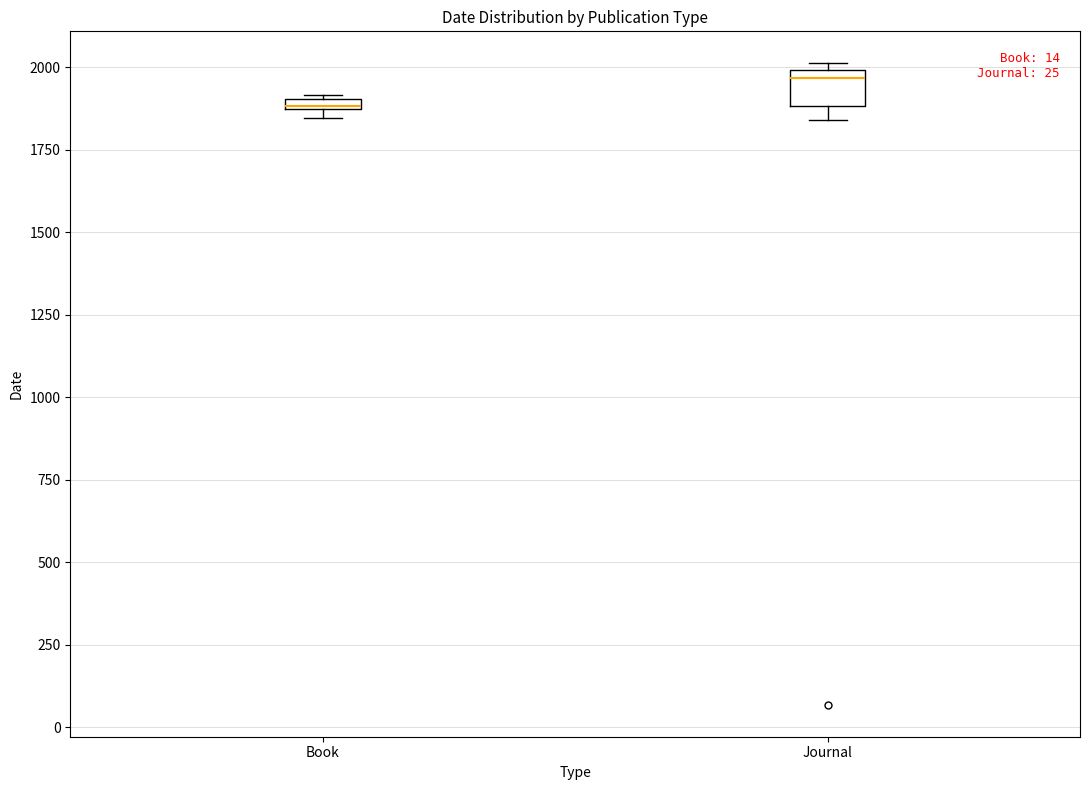

Comparing the boxes themselves (not the whiskers), which one is the tallest?

Journal